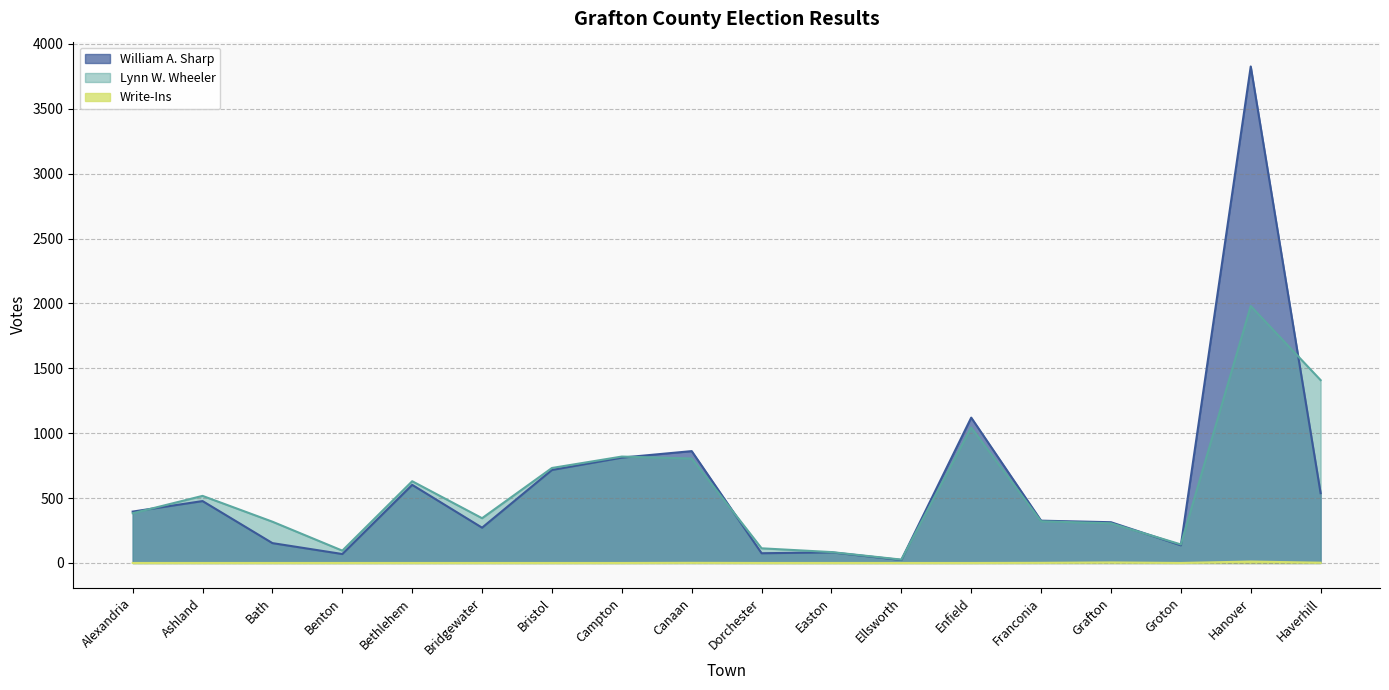

The value of William A. Sharp at Groton is 205. True or false?

False